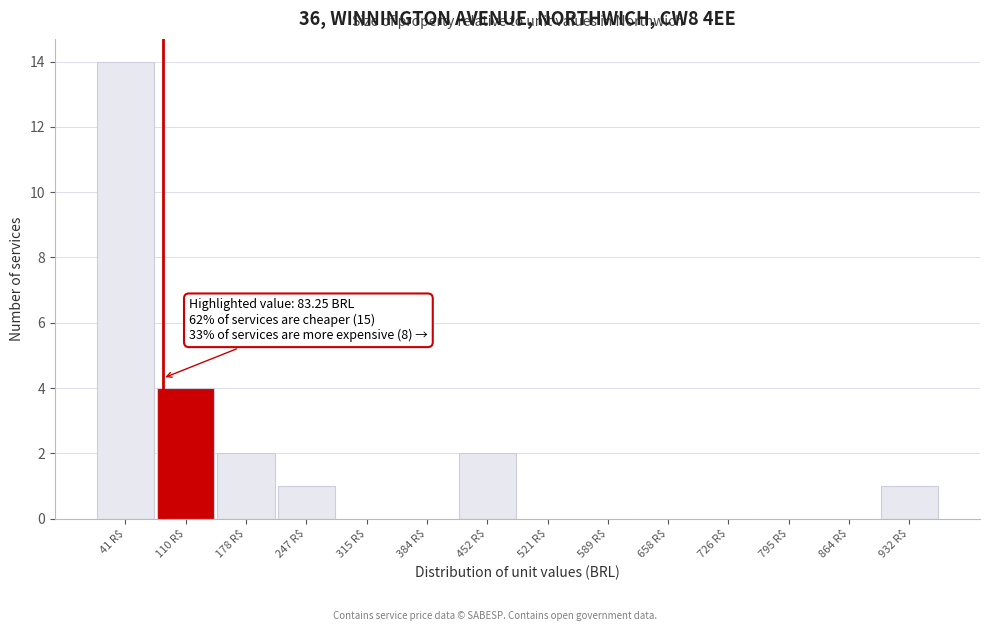

Which range on the x-axis has the tallest bar?

10 to 80